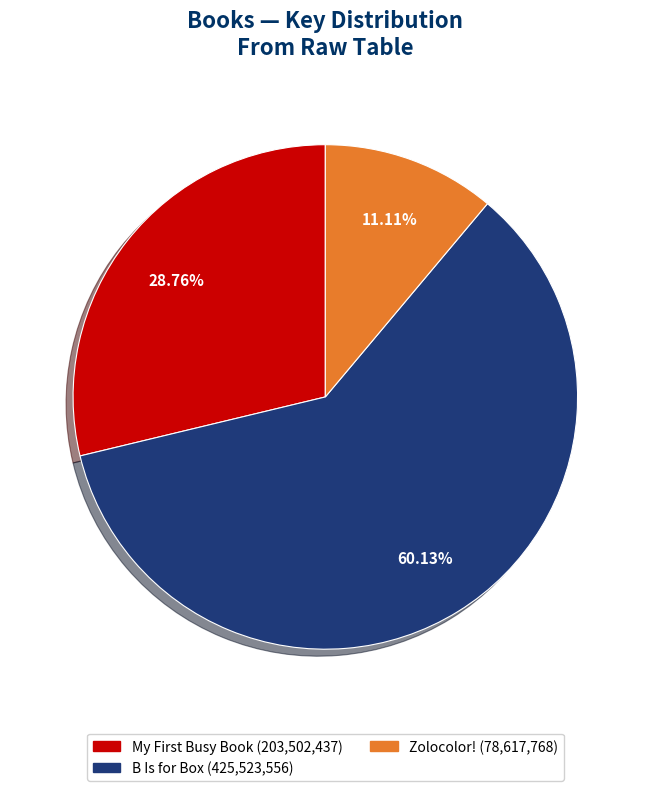

To the nearest percent, what is the difference between the B Is for Box and Zolocolor! slice percentages?

49%